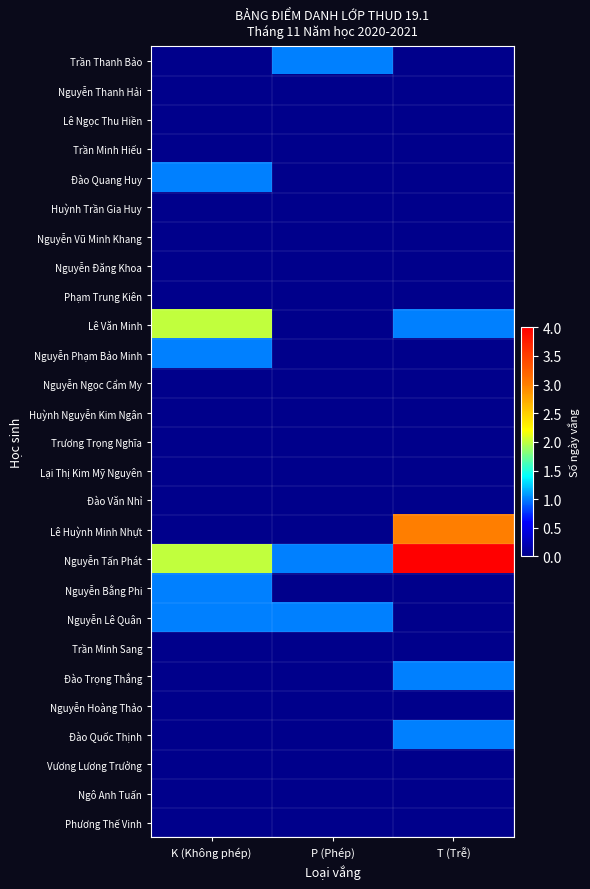

Which series changed the most between P (Phép) and T (Trễ)?

Lê Huỳnh Minh Nhựt